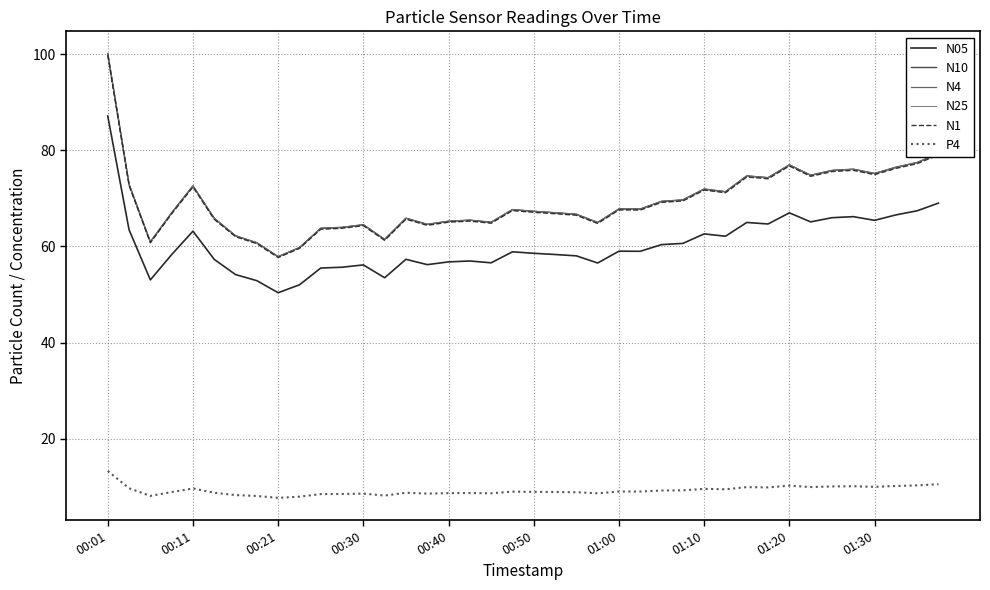

What is the average value of the P4 series?

9.2